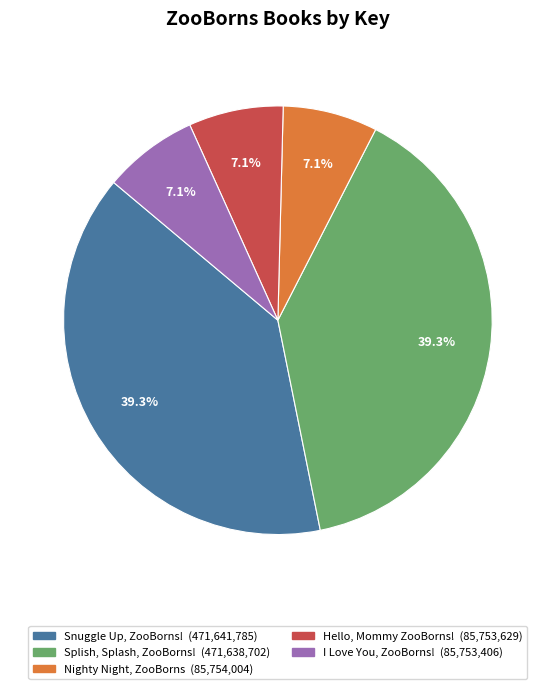

Do Hello, Mommy ZooBorns! and I Love You, ZooBorns! together represent more than half of the pie?

No